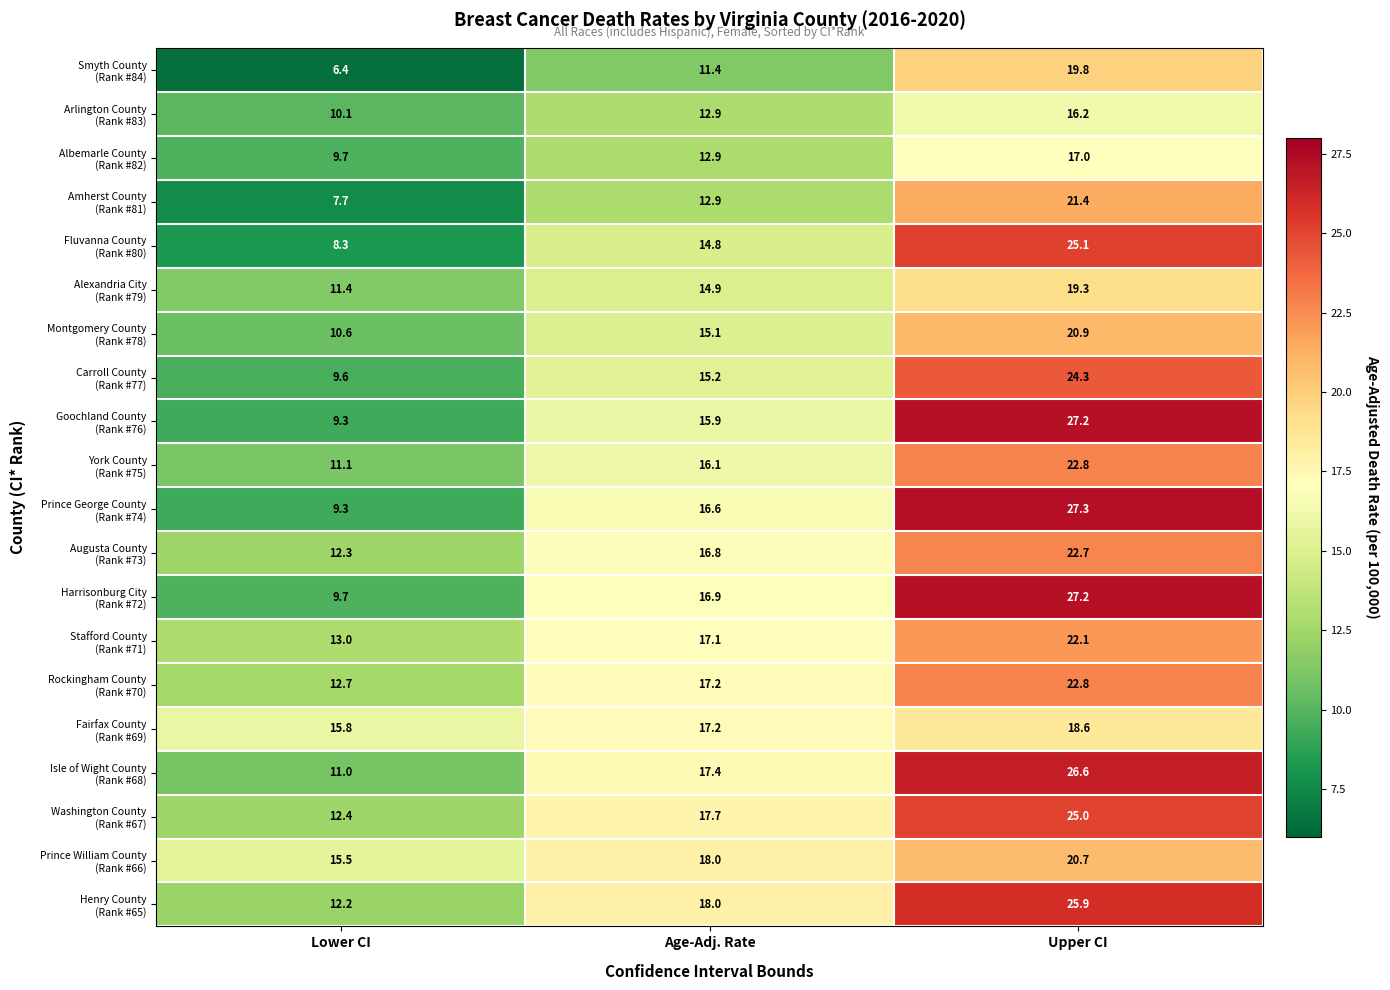

At which category is the sum across all series the highest?

Upper CI